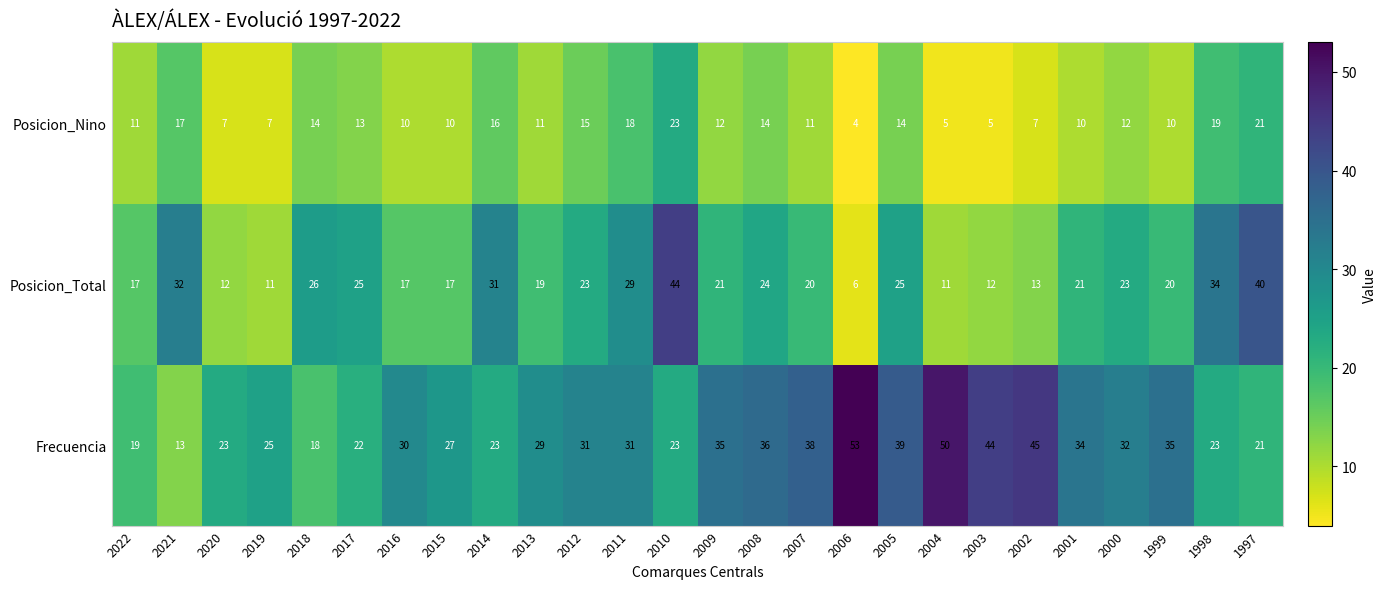

What is the greatest value displayed?

53